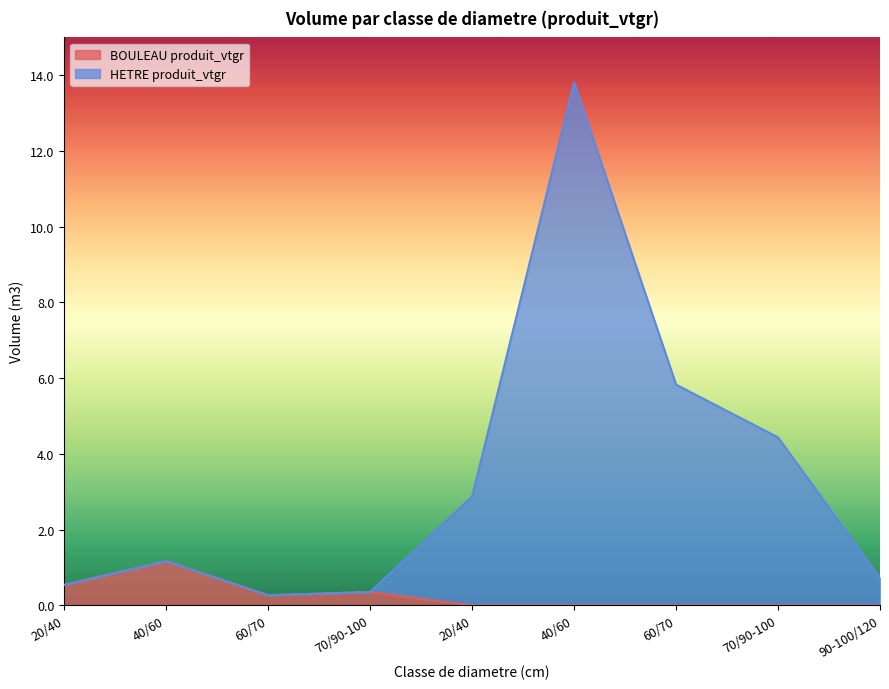

True or false: HETRE produit_vtgr has more than 1 points higher than both neighbors.

True